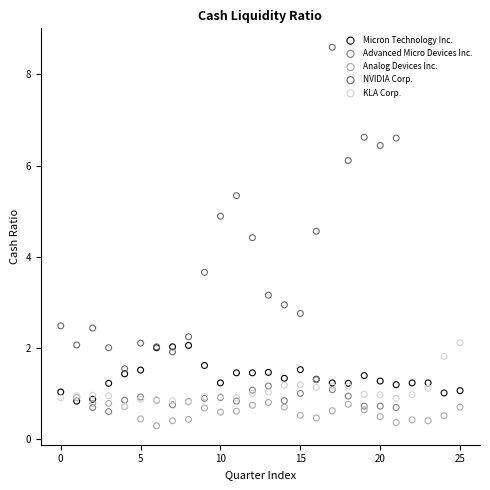

Which series reaches the maximum Y coordinate?

NVIDIA Corp.